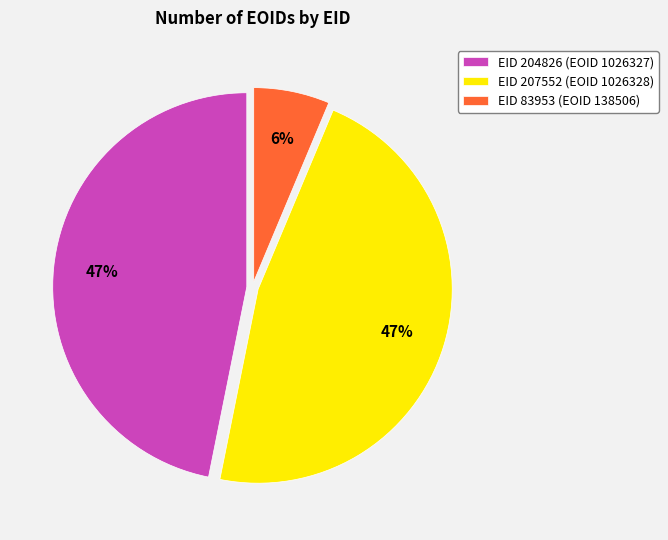

How many segments does this pie chart have?

3